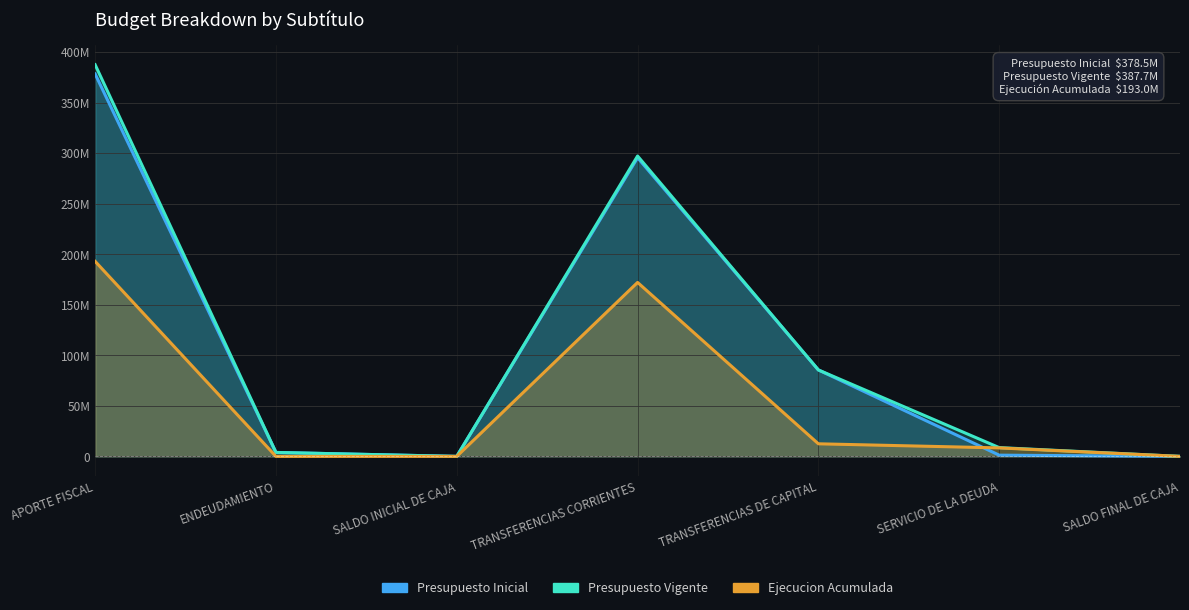

What is the sum of the Ejecucion Acumulada values at TRANSFERENCIAS DE CAPITAL and SERVICIO DE LA DEUDA?

20854377